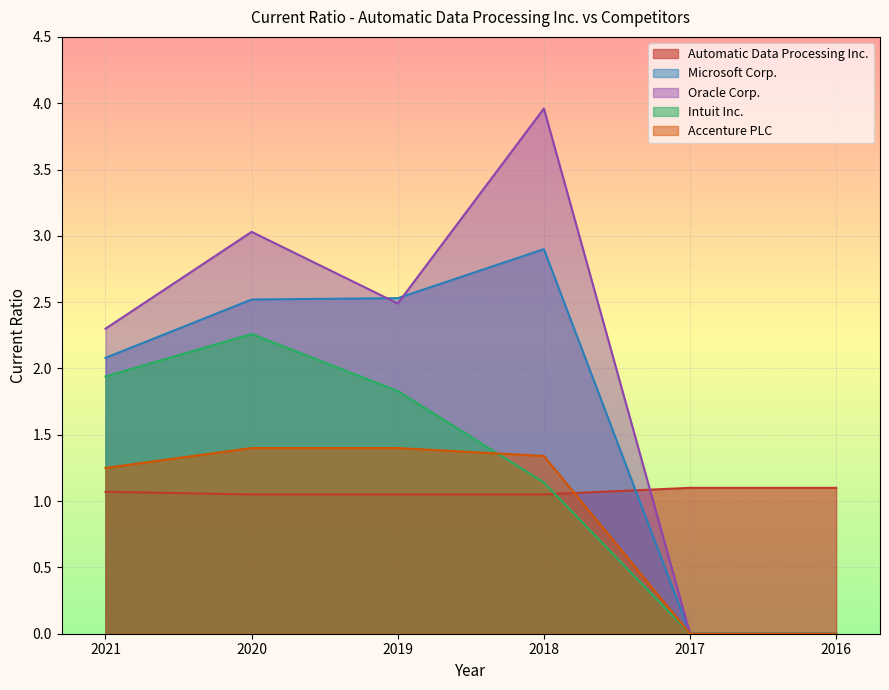

Which series has the largest range (max minus min)?

Oracle Corp.